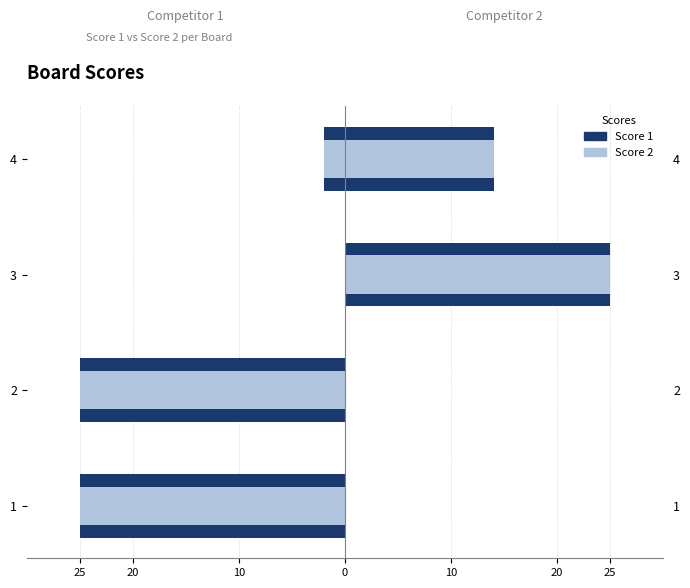

Which series has the largest total across all categories?

Score 2 (ACS style)